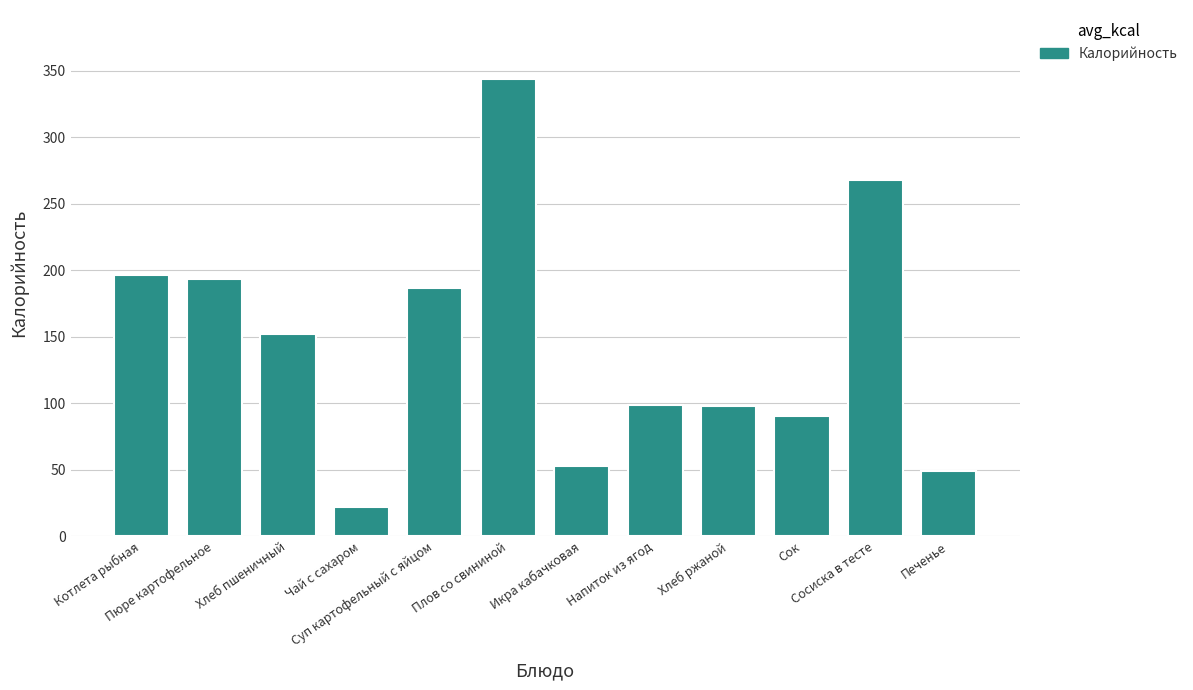

What is the difference between the maximum and second lowest values?

295.1